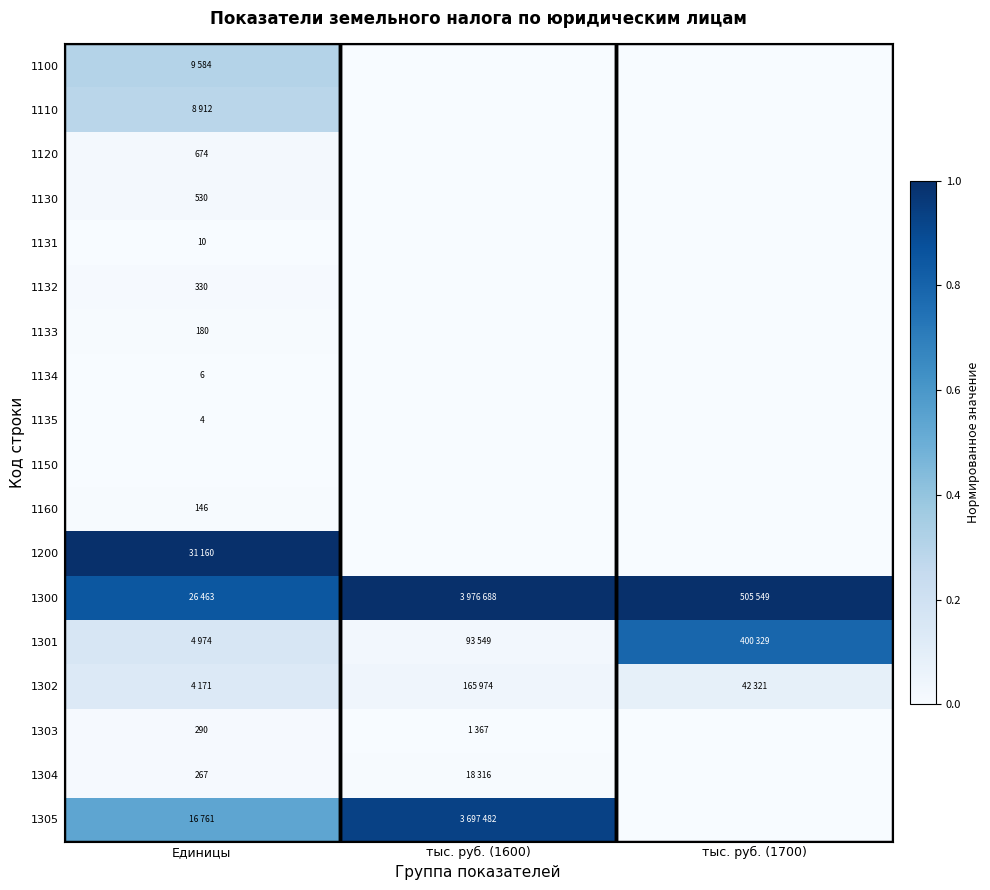

What is the sum of the 1100 values at тыс. руб. (1700) and Единицы?

0.3